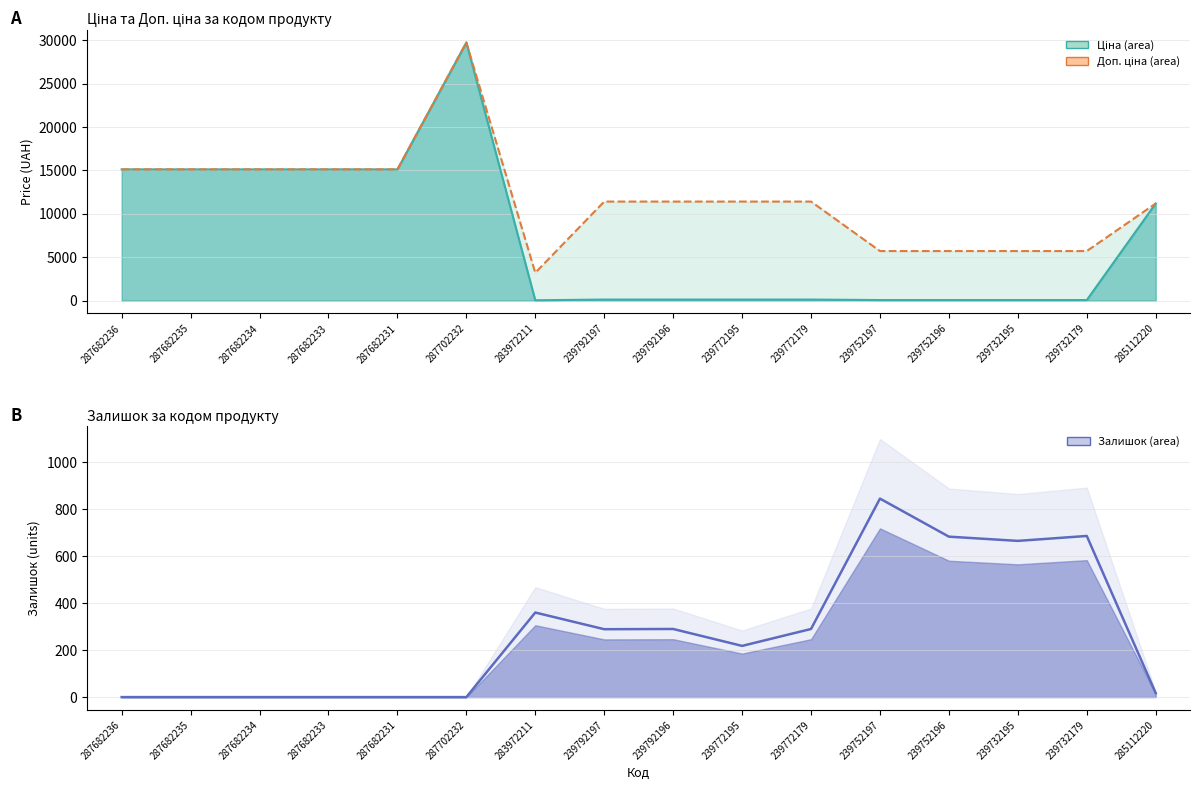

How many interior local valleys does the Доп. ціна series have?

1